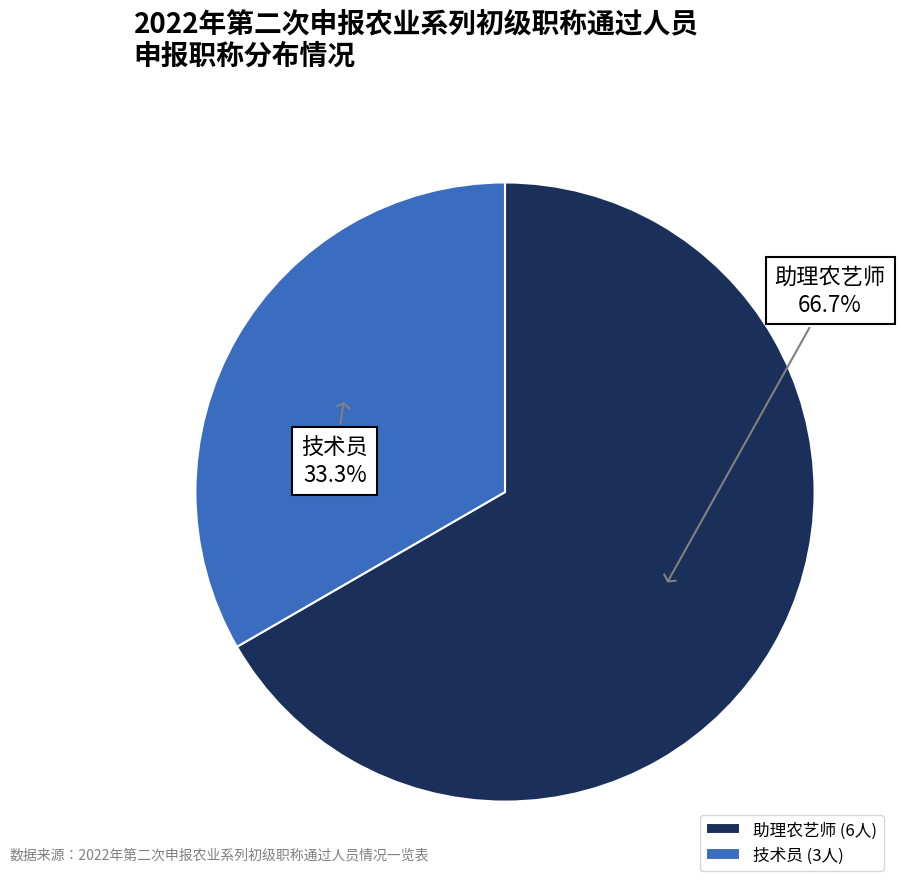

To the nearest percent, what is the difference between the largest and smallest slice percentages?

33%